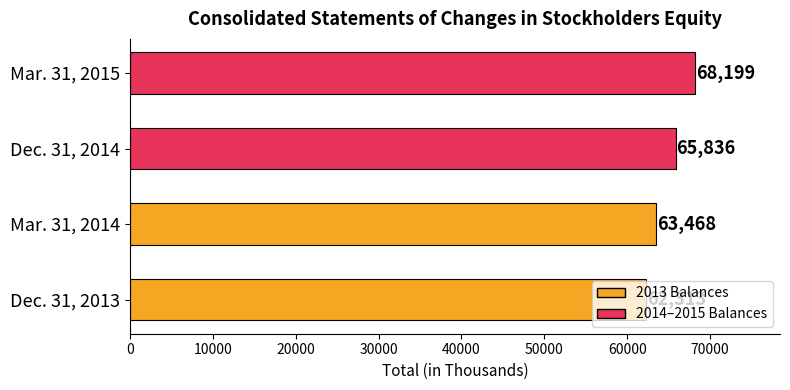

Is it true that the value at Mar. 31, 2014 is 93527?

False